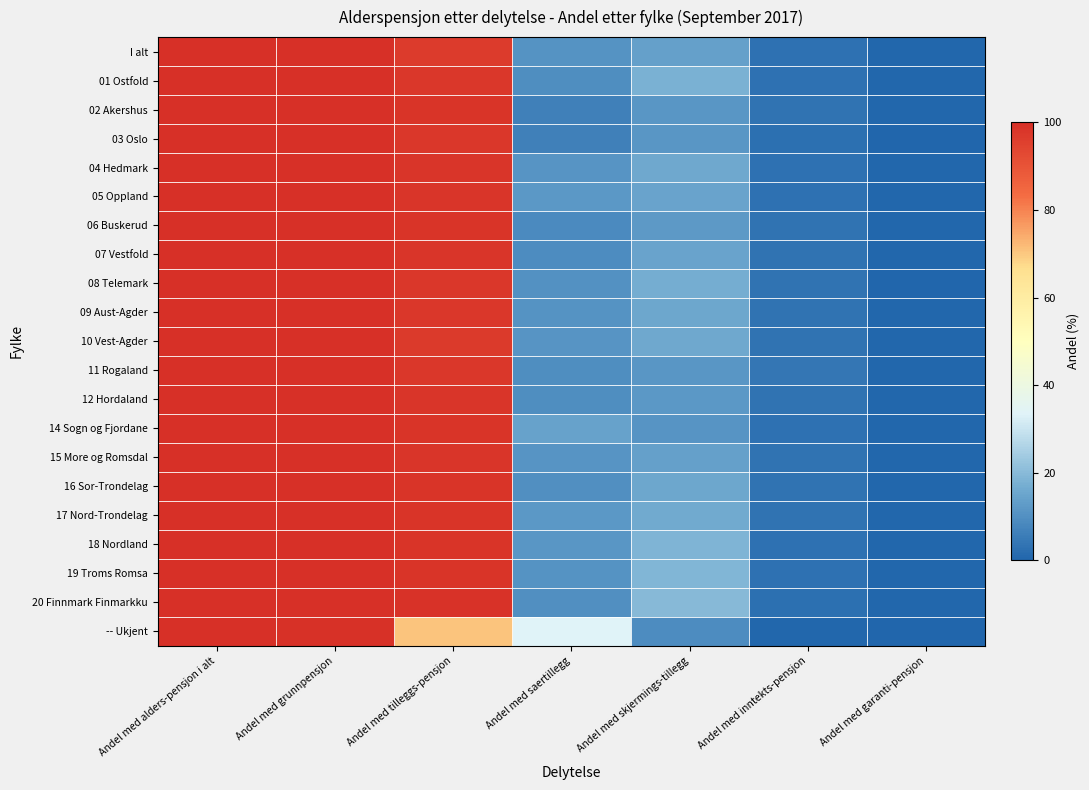

What is the spread (max minus min) of values at Andel med saertillegg?

26.9